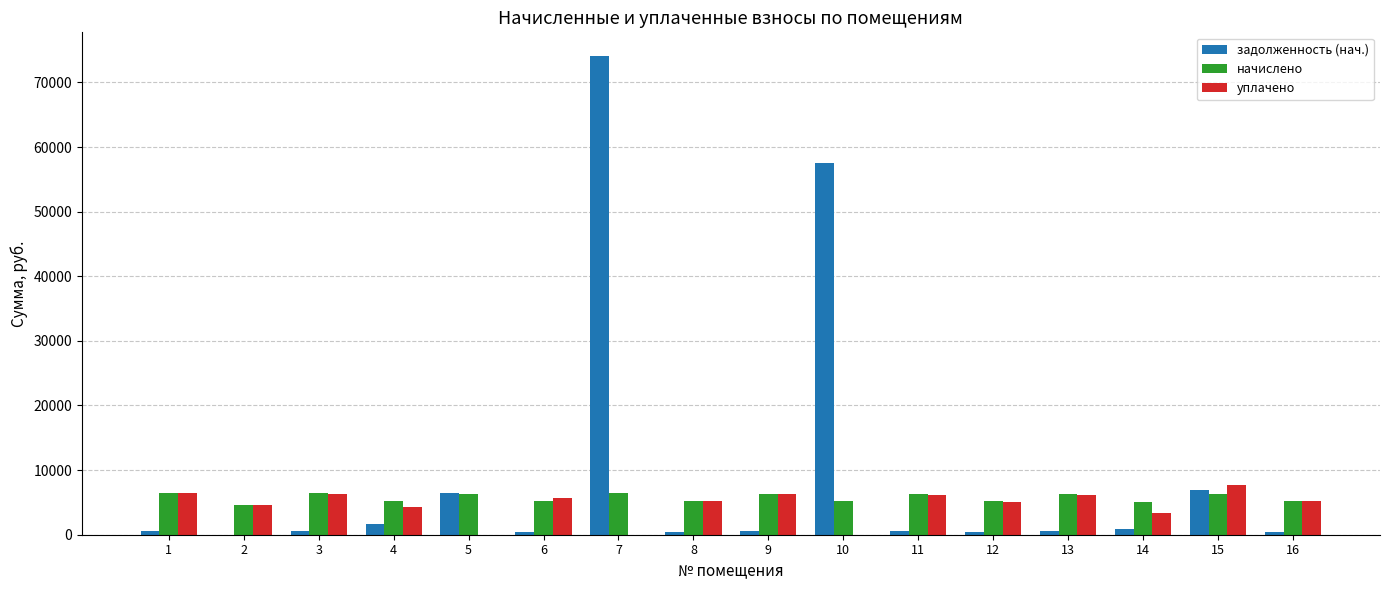

Is the value of начислено at 4 greater than the value of задолженность (нач.) at 11?

Yes